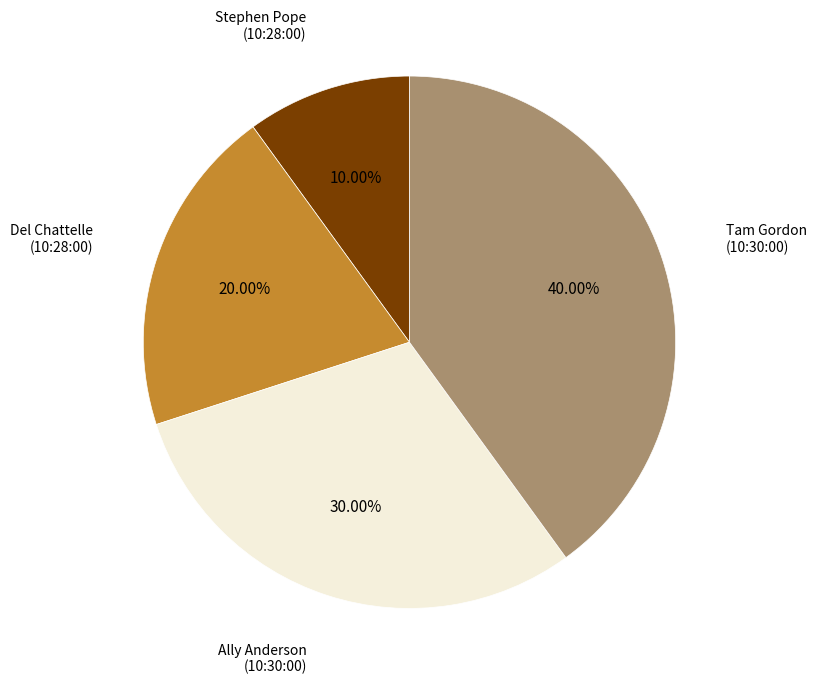

Does any single category account for the majority?

No